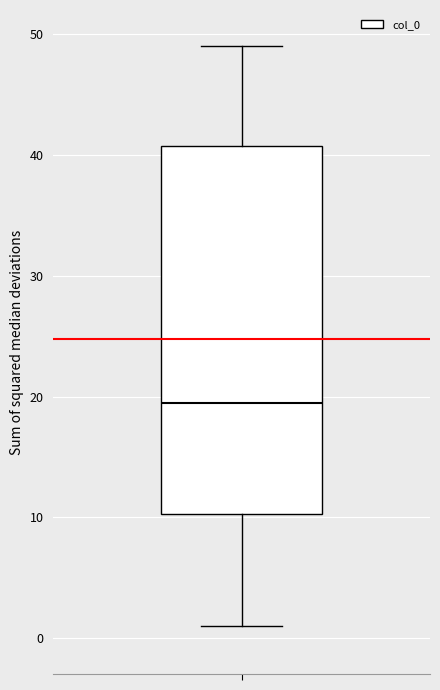

Read this box plot against the y-axis: the position of the median line, the range covered by the box, and the ends of both whiskers. The values are not printed on the chart, so give them approximately, as read against the axis.

median 20, box 10 to 41, whiskers 1 to 49